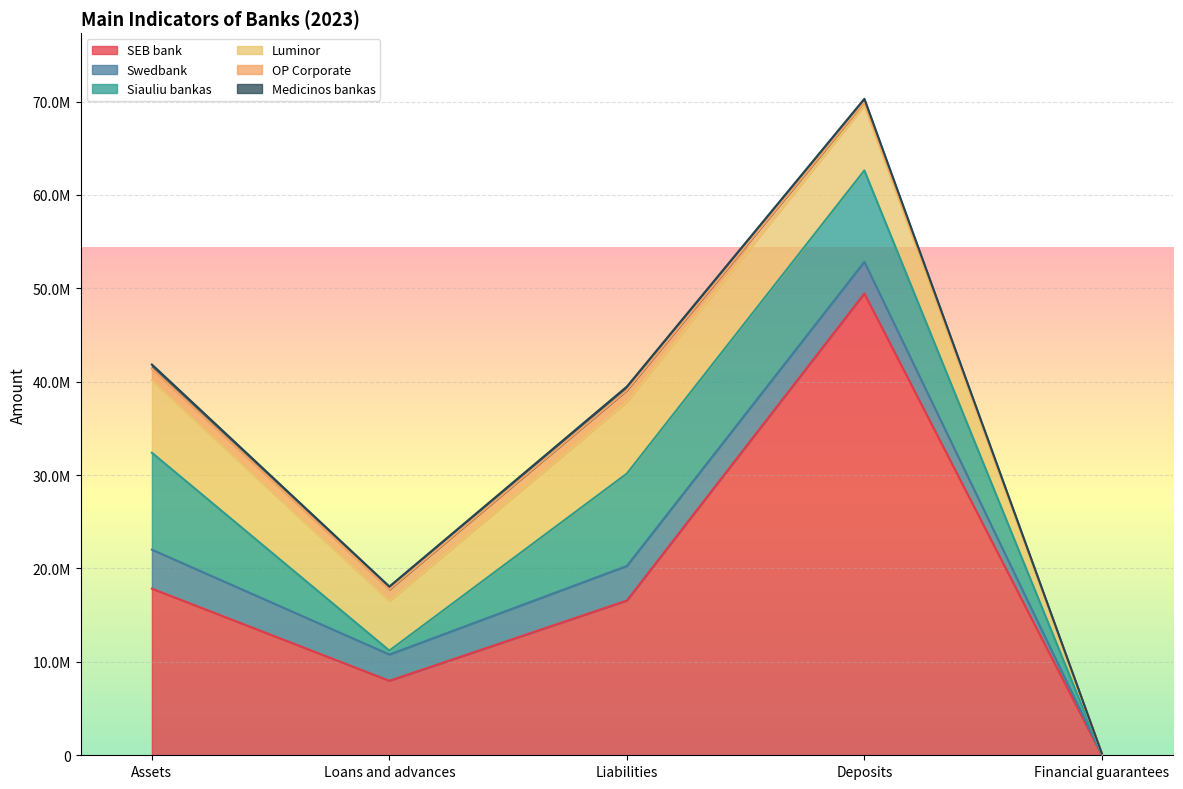

What is the difference between the Medicinos bankas values at Deposits and Financial guarantees?

371677